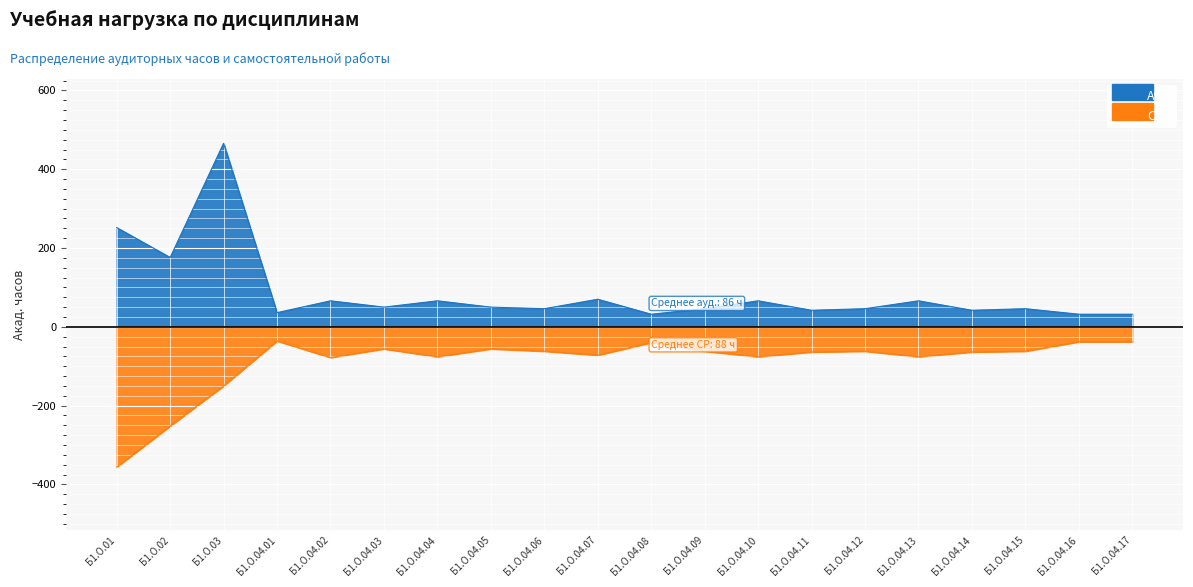

Is the value of Ауд. at Б1.О.04.04 greater than the value of СР at Б1.О.02?

Yes